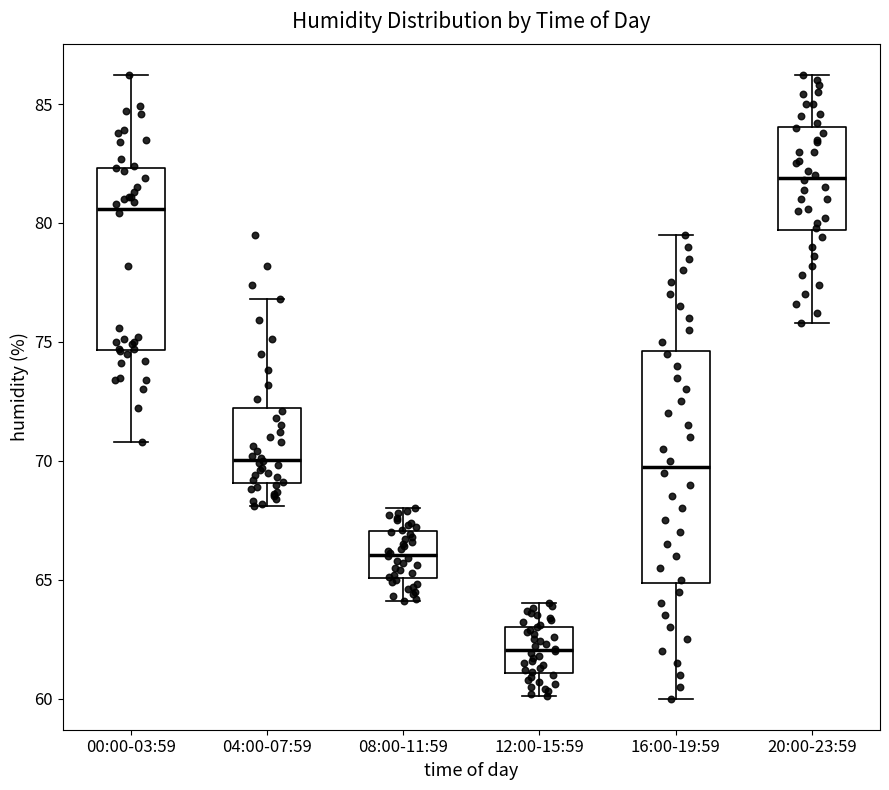

Reading left to right, read every box against the y-axis: the position of its median line, the range the box covers, and the ends of its whiskers. The values are not printed on the chart, so give them approximately, as read against the axis.

00:00-03:59: median 80.5, box 74.5 to 82.5, whiskers 71.0 to 86.0
04:00-07:59: median 70.0, box 69.0 to 72.0, whiskers 68.0 to 77.0
08:00-11:59: median 66.0, box 65.0 to 67.0, whiskers 64.0 to 68.0
12:00-15:59: median 62.0, box 61.0 to 63.0, whiskers 60.0 to 64.0
16:00-19:59: median 70.0, box 65.0 to 74.5, whiskers 60.0 to 79.5
20:00-23:59: median 82.0, box 79.5 to 84.0, whiskers 76.0 to 86.0